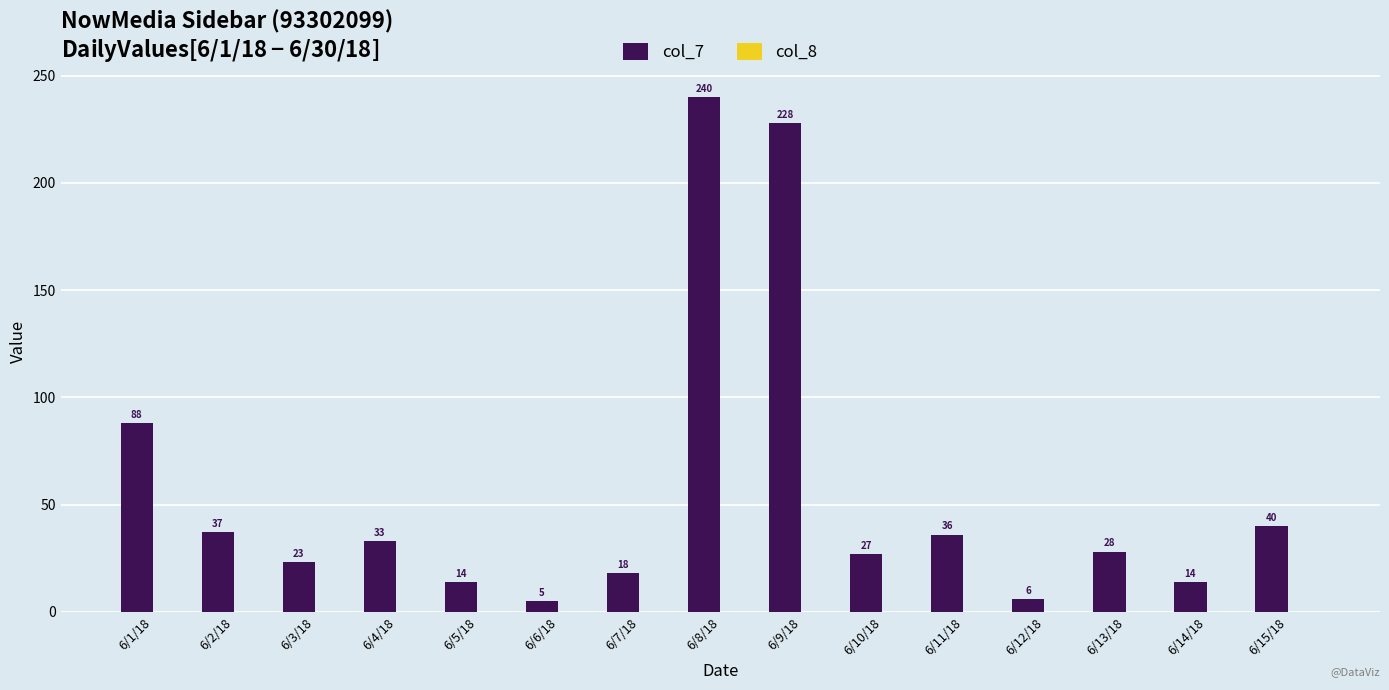

What is the label of the 7th bar from the left?

6/7/18